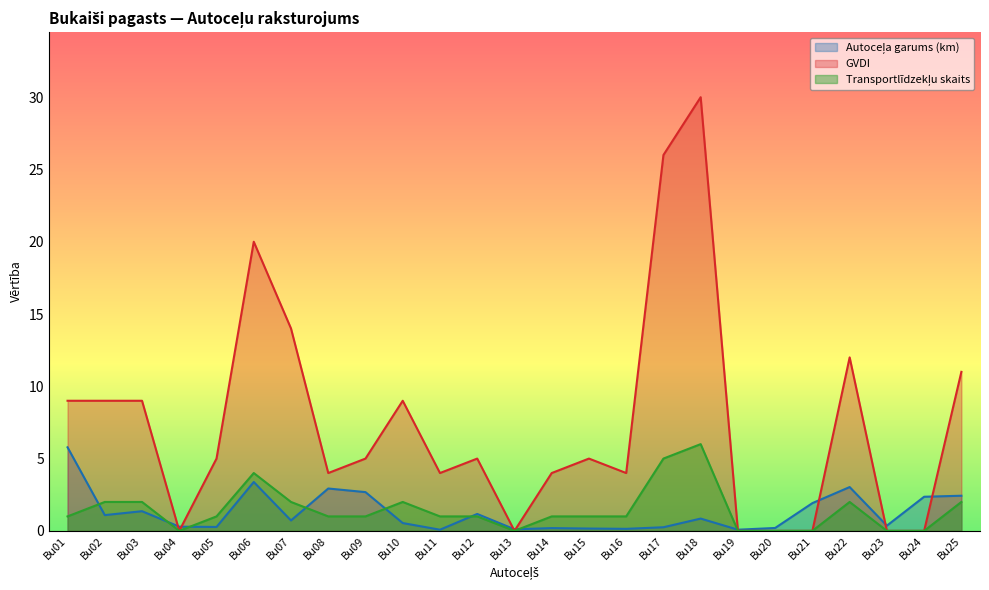

Rank the series by their maximum value, from lowest to highest.

Autoceļa garums (km), Transportlīdzekļu skaits, GVDI